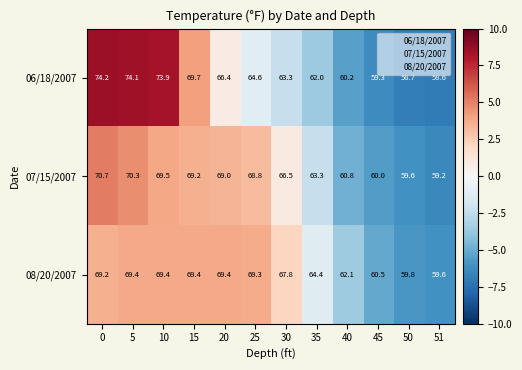

Rank the series by their maximum value, from lowest to highest.

08/20/2007, 07/15/2007, 06/18/2007